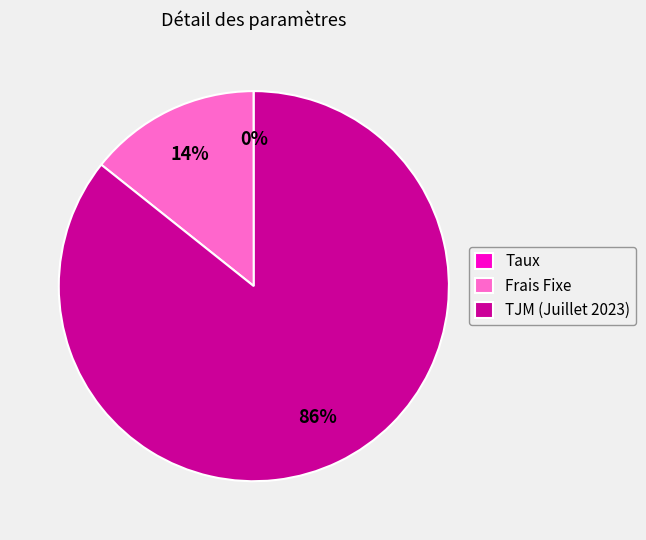

What percentage is the Frais Fixe slice, to the nearest percent?

14%